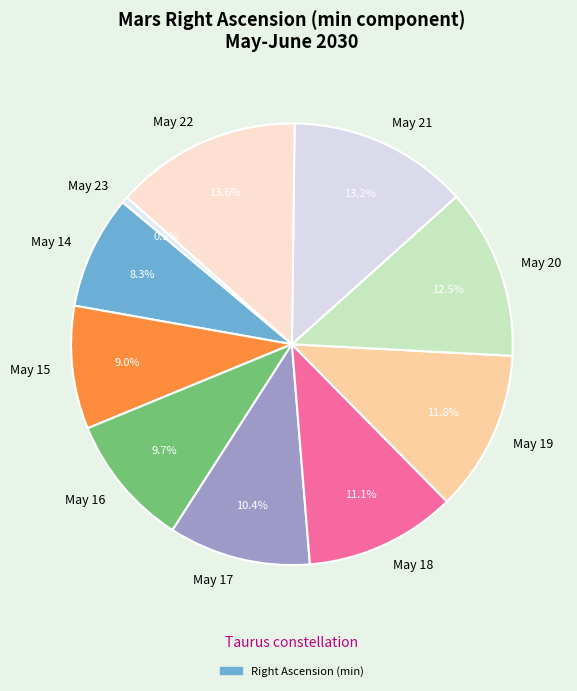

How many segments does this pie chart have?

10